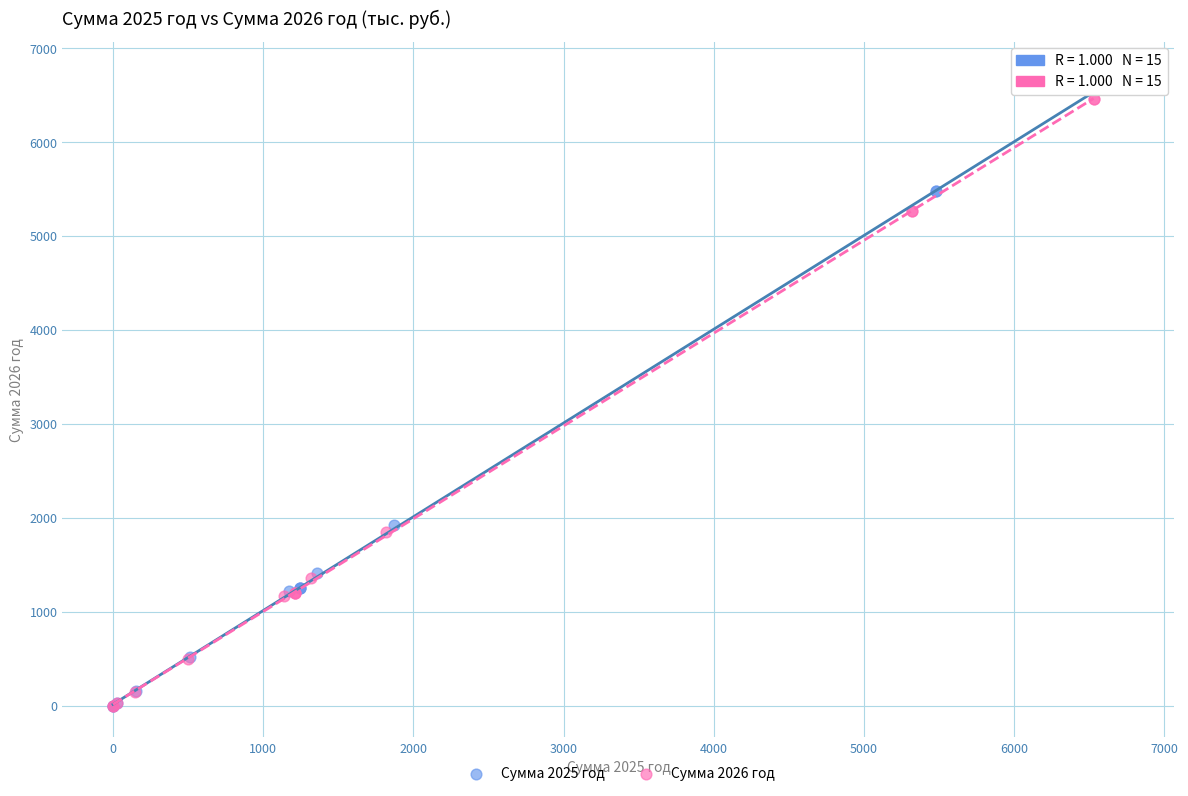

What are all the series names shown in the legend?

Сумма 2025 год, Сумма 2026 год